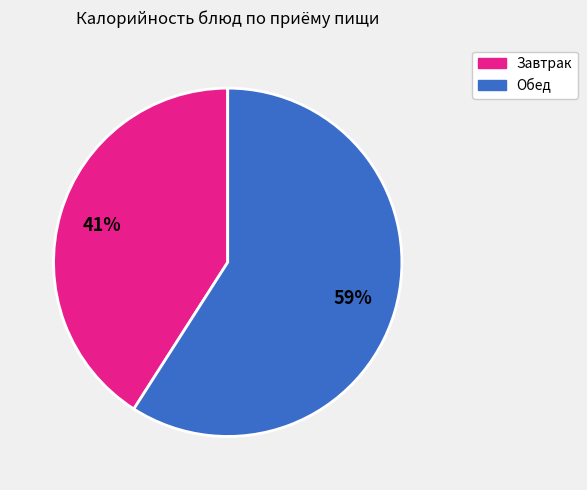

Is there any slice that represents more than half of the pie?

Yes